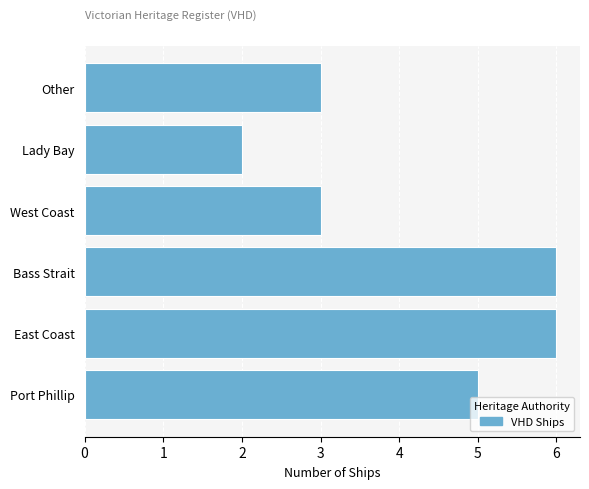

Which label corresponds to the smallest value in the chart?

Lady Bay